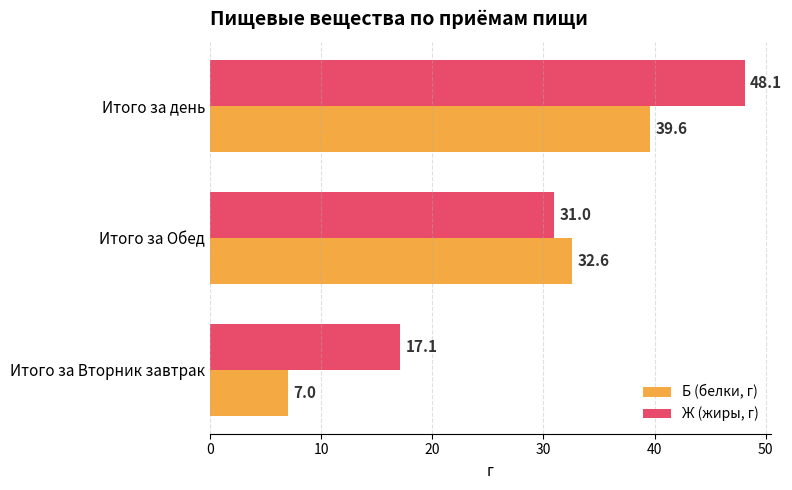

True or false: Б (белки, г) has a value of 39.6 at Итого за день.

True